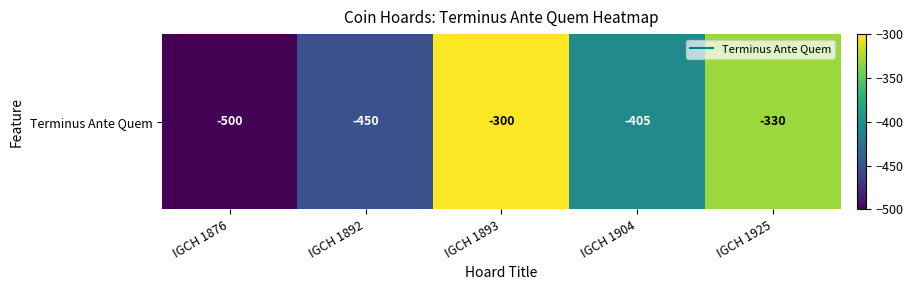

What is the sum of the values at IGCH 1893 and IGCH 1904?

-705